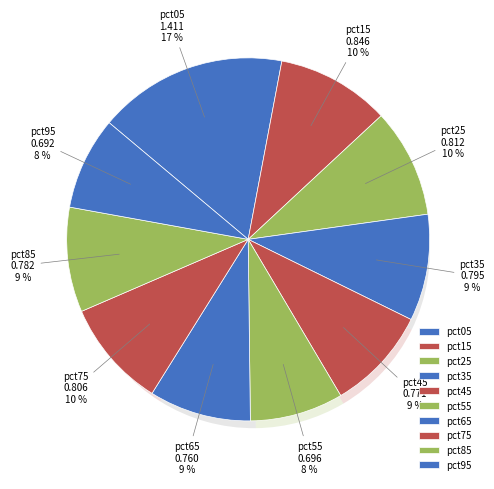

What is the smallest slice in the pie chart?

pct95